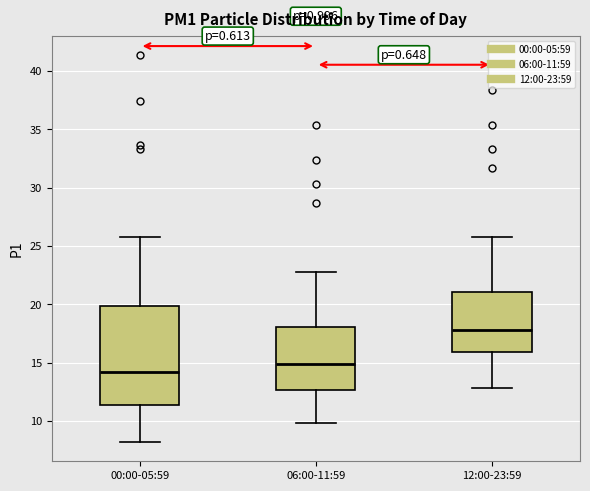

Where does the median line of the box for 06:00-11:59 sit on the y-axis? The values are not printed on the chart, so give them approximately, as read against the axis.

15.0